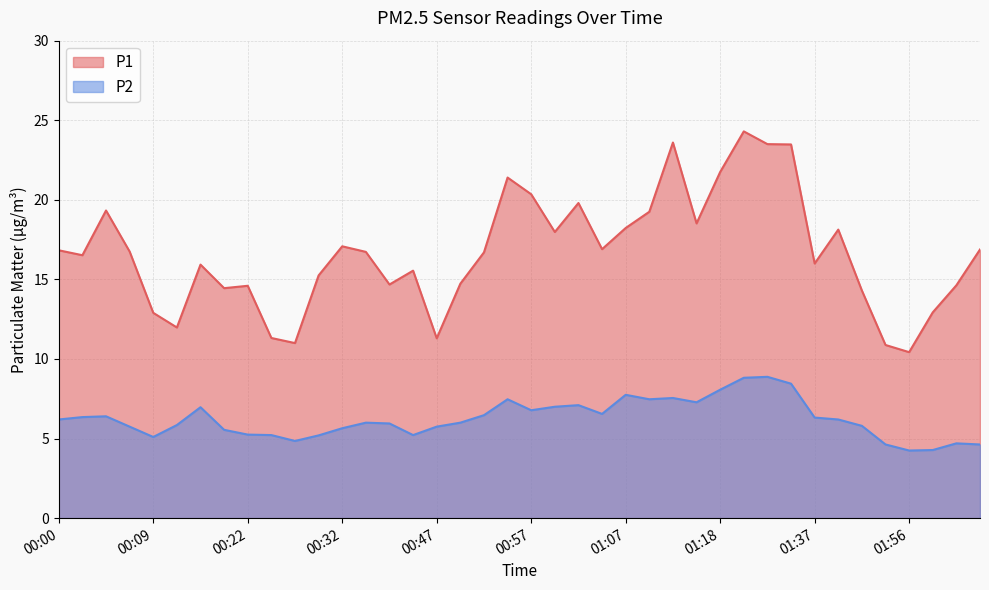

What is the label of the 16th point from the right?

01:07